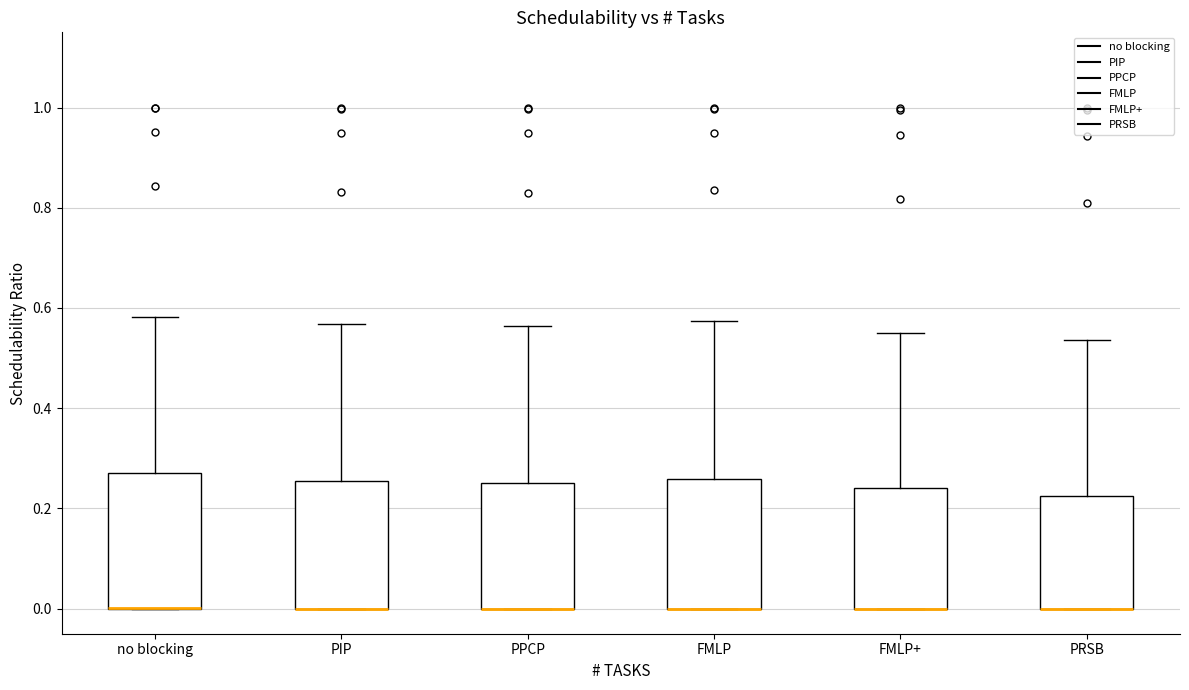

Reading left to right, read every box against the y-axis: the position of its median line, the range the box covers, and the ends of its whiskers. The values are not printed on the chart, so give them approximately, as read against the axis.

no blocking: median 0.00 (drawn on the box's lower edge), box 0.00 to 0.28, whiskers 0.00 to 0.58
PIP: median 0.00 (drawn on the box's lower edge), box 0.00 to 0.26, whiskers 0.00 to 0.56
PPCP: median 0.00 (drawn on the box's lower edge), box 0.00 to 0.26, whiskers 0.00 to 0.56
FMLP: median 0.00 (drawn on the box's lower edge), box 0.00 to 0.26, whiskers 0.00 to 0.58
FMLP+: median 0.00 (drawn on the box's lower edge), box 0.00 to 0.24, whiskers 0.00 to 0.54
PRSB: median 0.00 (drawn on the box's lower edge), box 0.00 to 0.22, whiskers 0.00 to 0.54